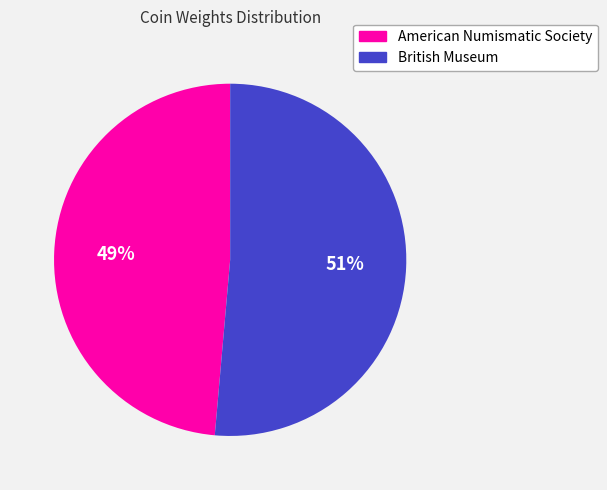

True or false: British Museum accounts for 51% of the total.

True